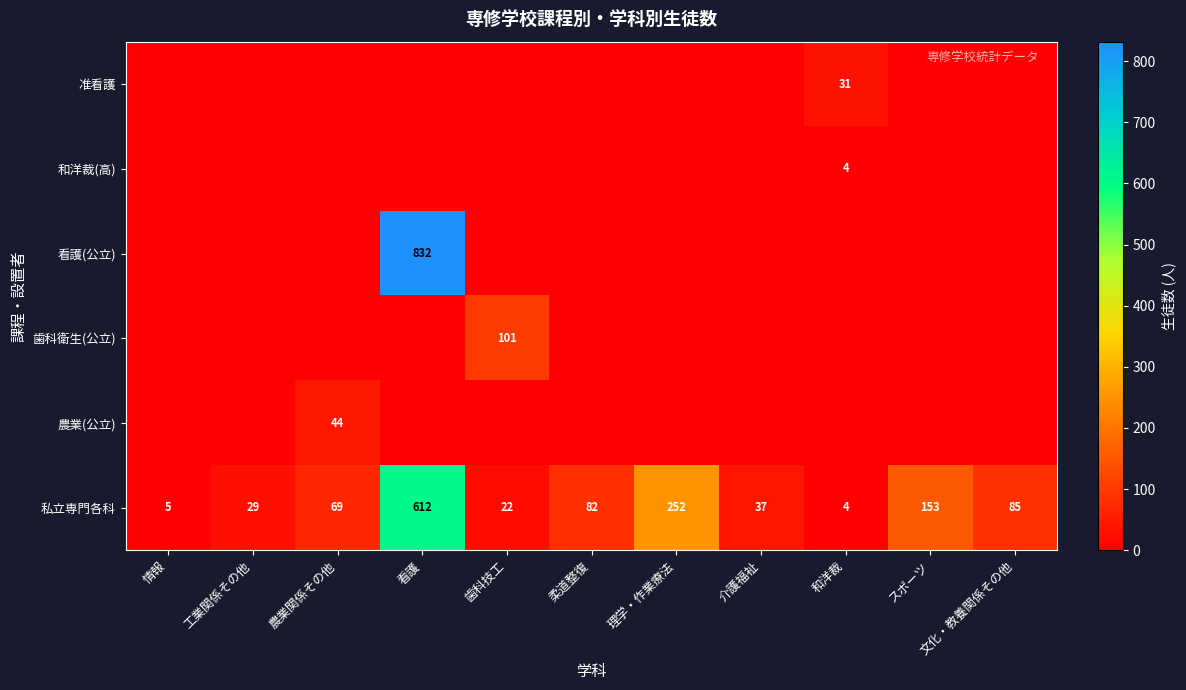

Which category has the lowest value in the 私立専門各科 series?

和洋裁